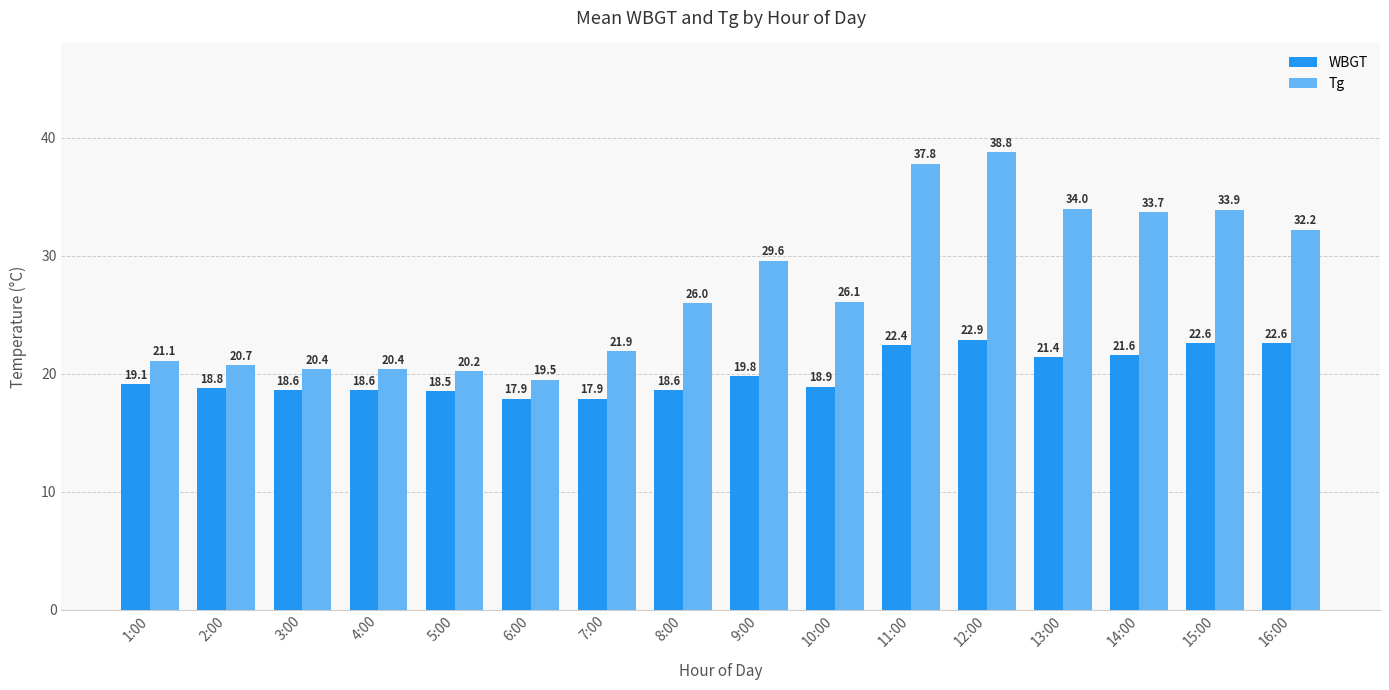

How many data points in WBGT are less than 19?

8